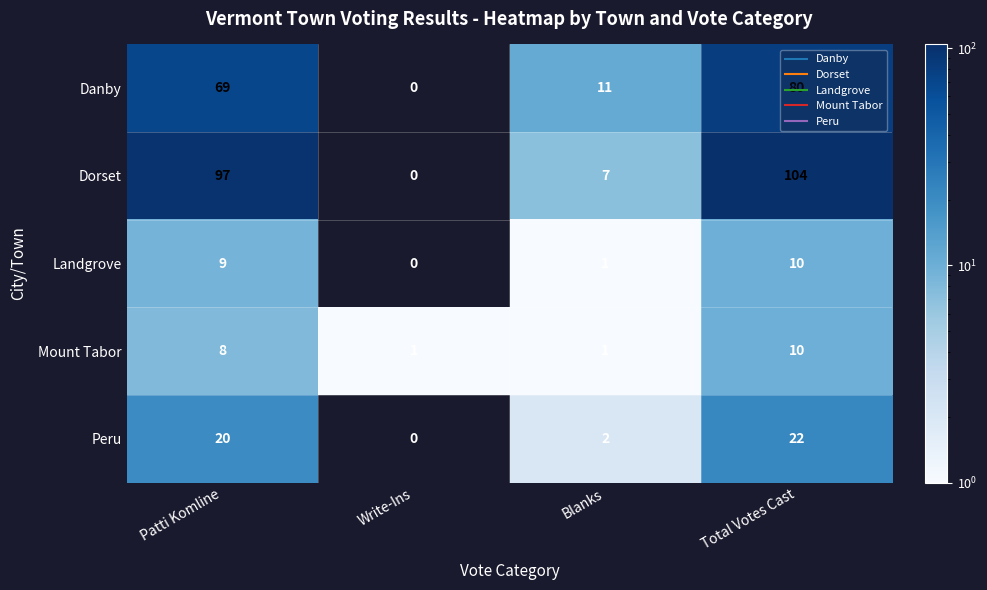

Rank the categories by Danby value from lowest to highest.

Write-Ins, Blanks, Patti Komline, Total Votes Cast